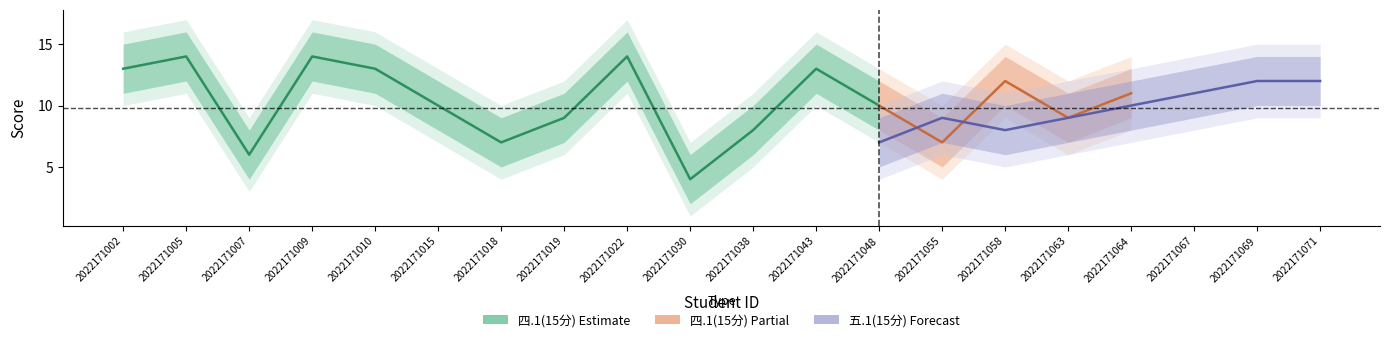

The value of 五.1(15分) at 2022171005 is 17. True or false?

False